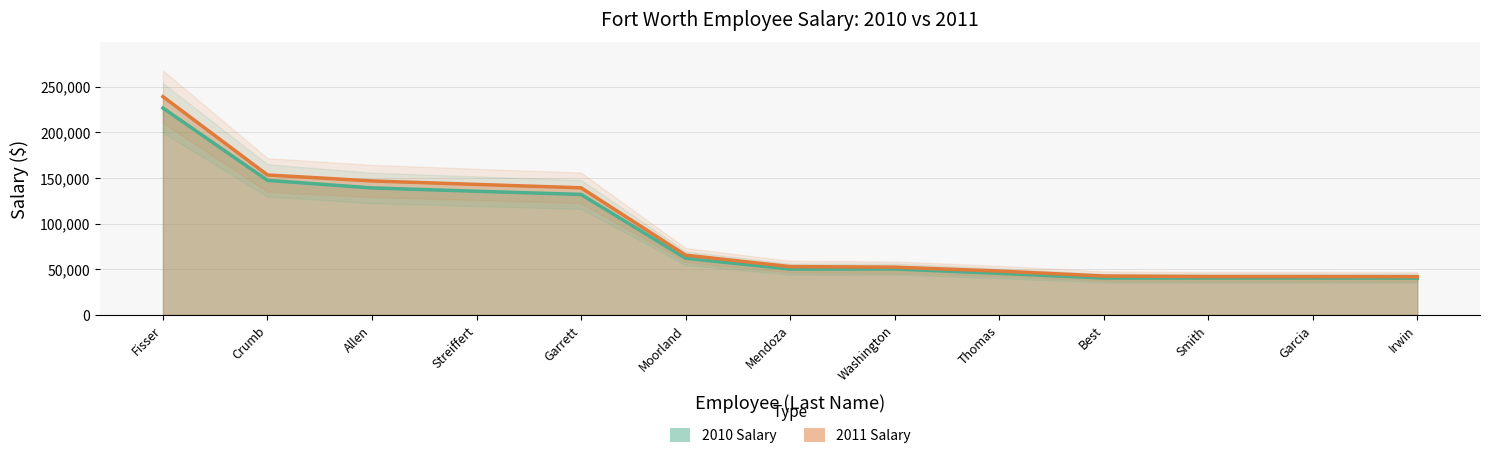

Which series has the largest total across all categories?

2011 Salary